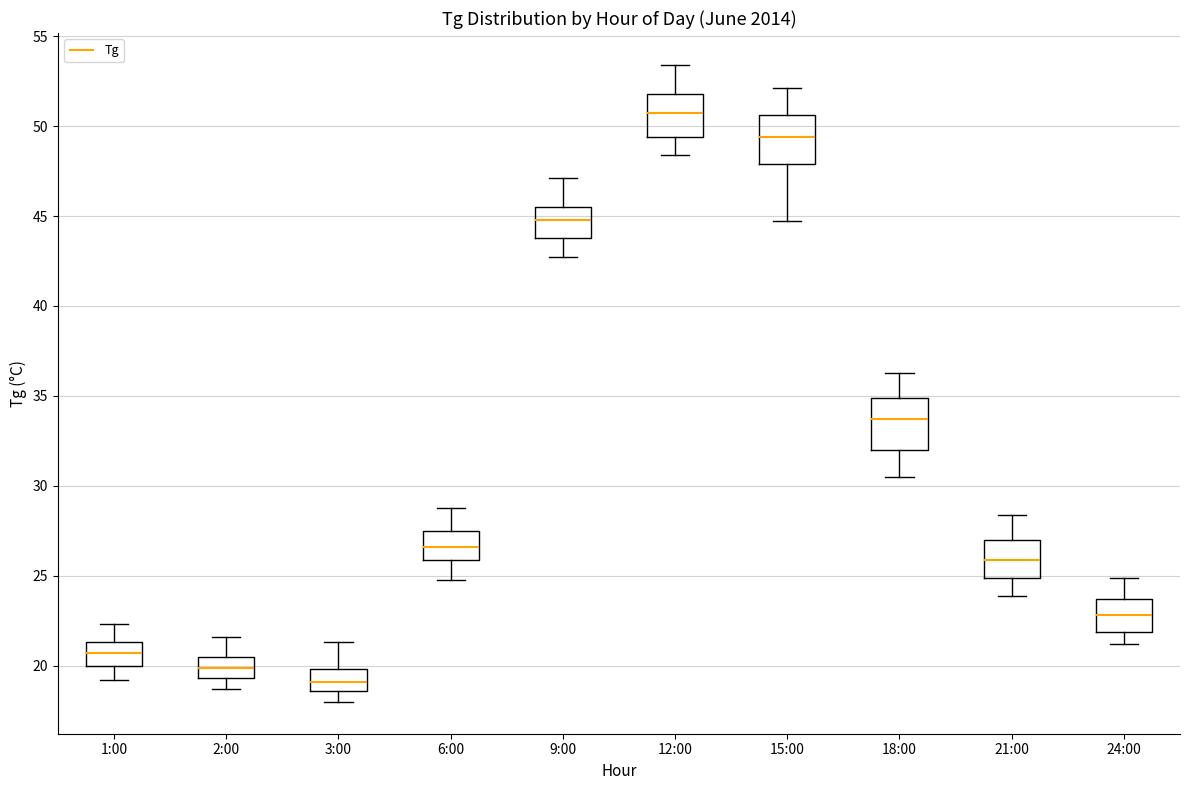

Which box has the lowest median line?

3:00